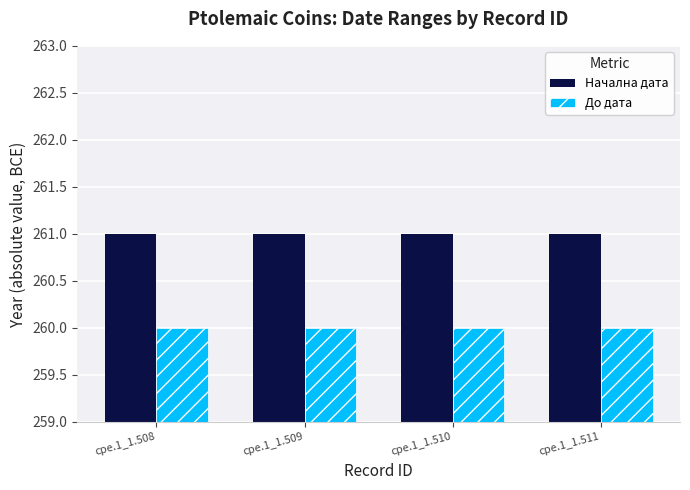

What is the maximum value shown in the chart?

261